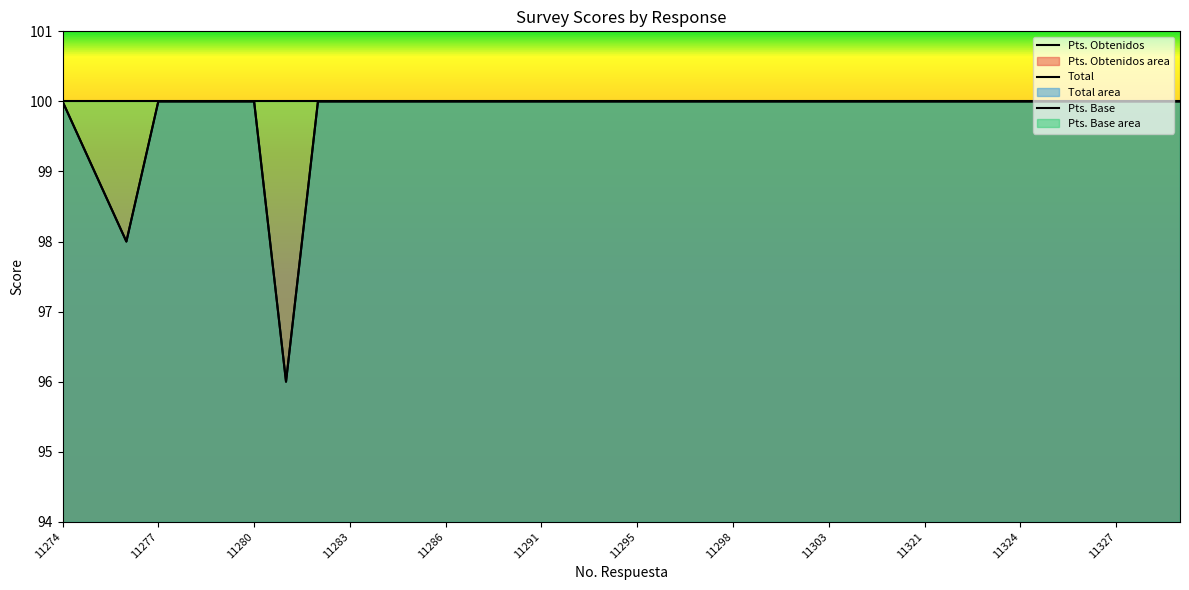

What is the total value across all series at 11287?

200